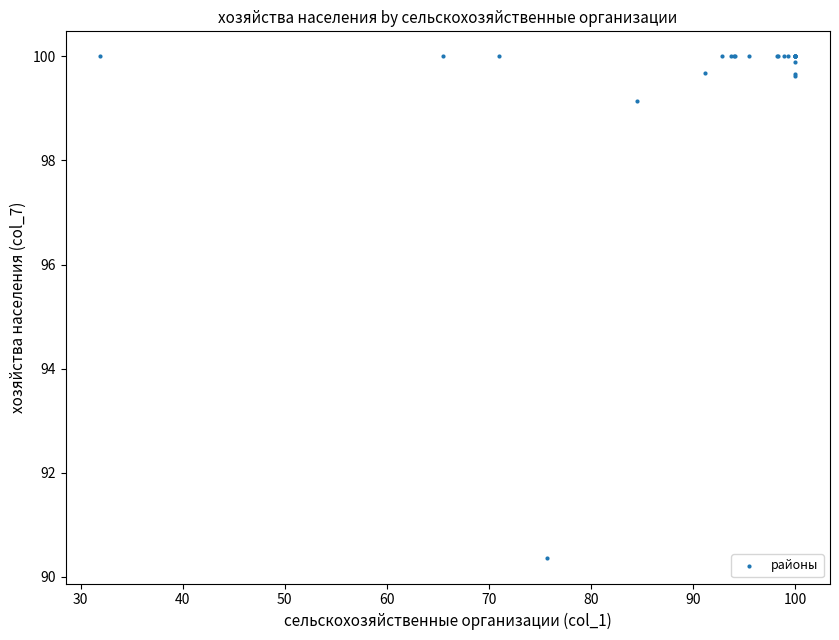

What Y value in the scatter plot is closest to 95?

99.1